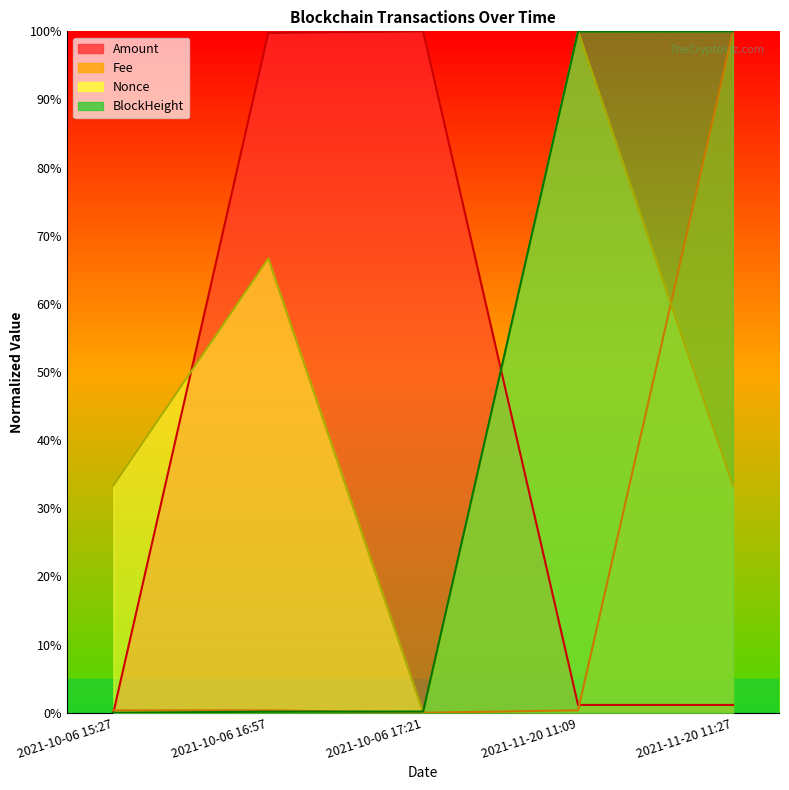

What position from the left is 2021-10-06 17:21?

3